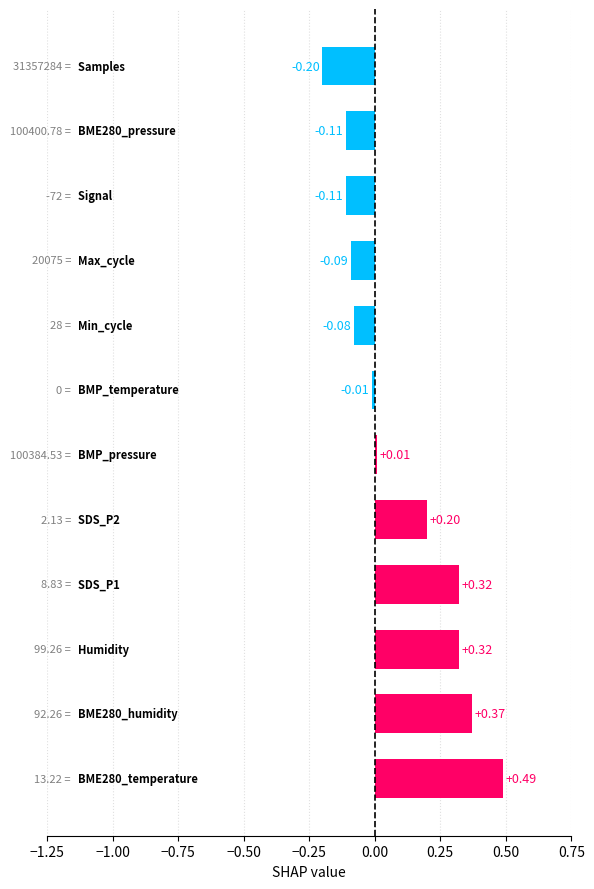

What is the difference between the maximum and minimum values?

0.7